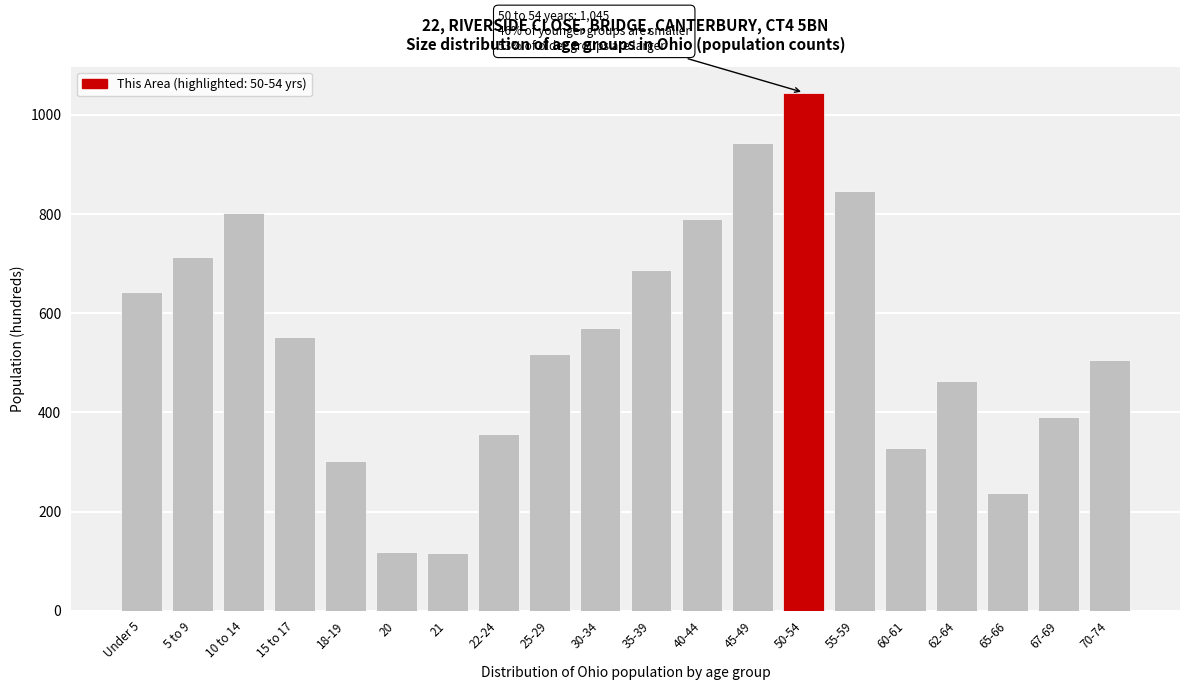

What is the average value?

547